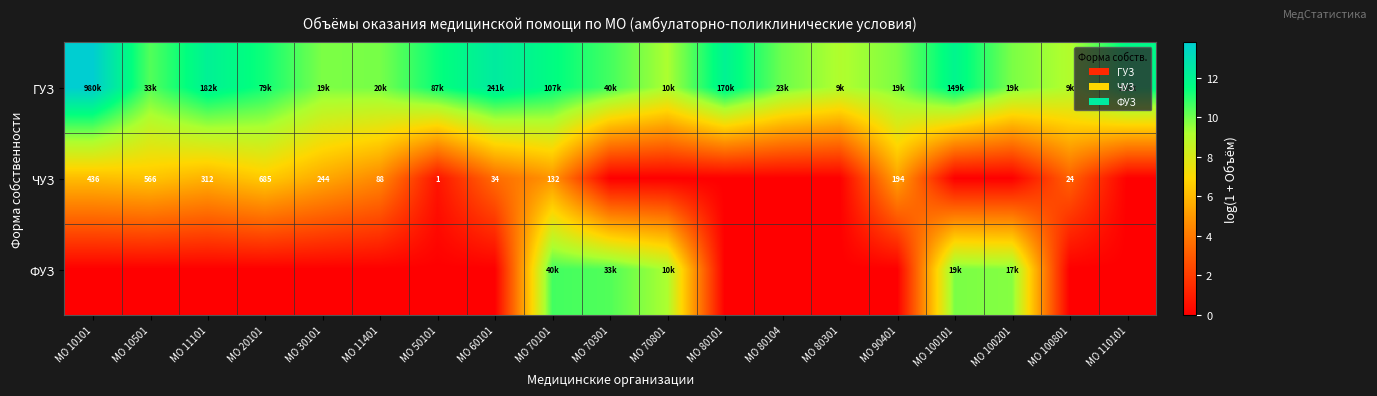

At which category is the sum across all series the highest?

МО 70101